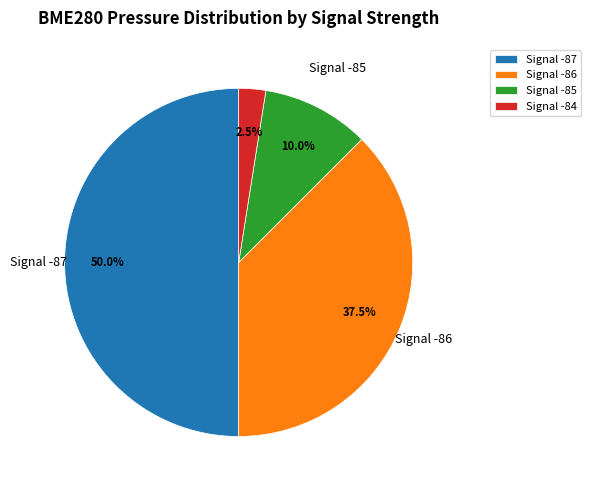

What is the smallest slice in the pie chart?

Signal -84